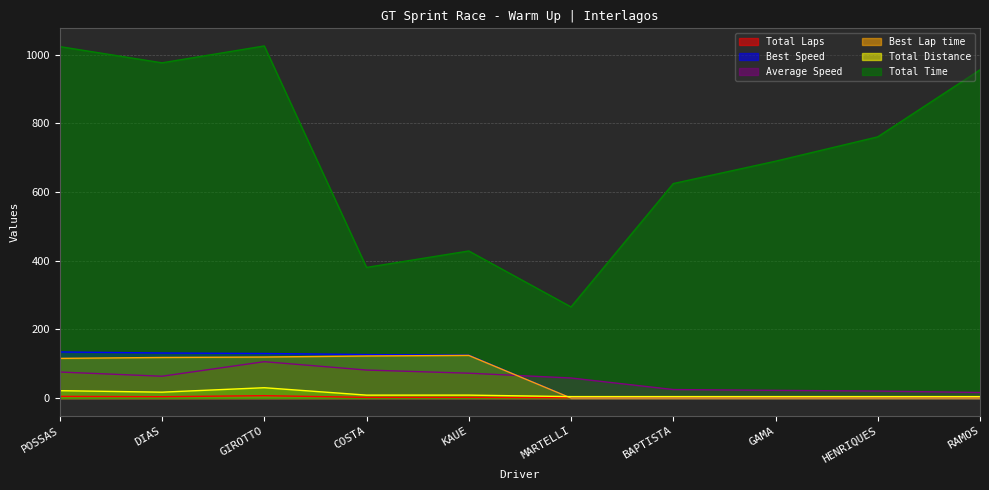

What is the label of the 8th point from the left?

GAMA